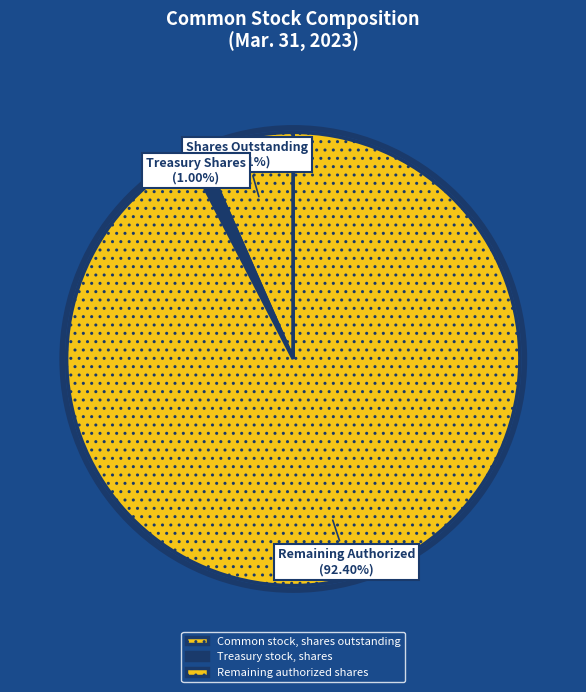

Which slice is the largest?

Remaining authorized shares